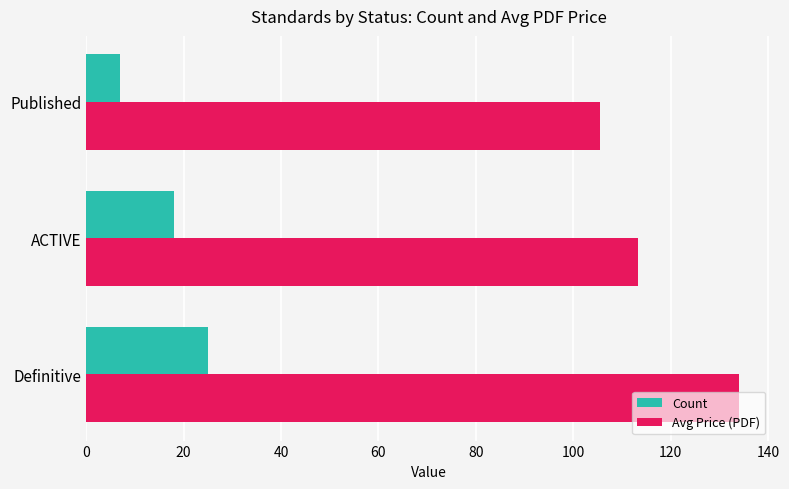

What is the minimum value shown in the chart?

7.0